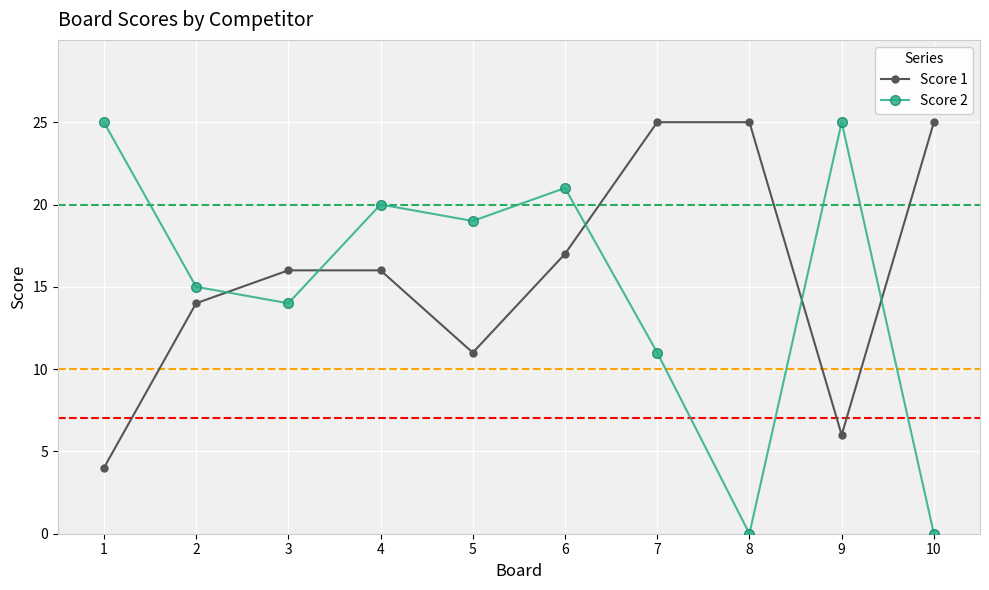

What is the difference between the second highest and second lowest values in the Score 2 series?

25